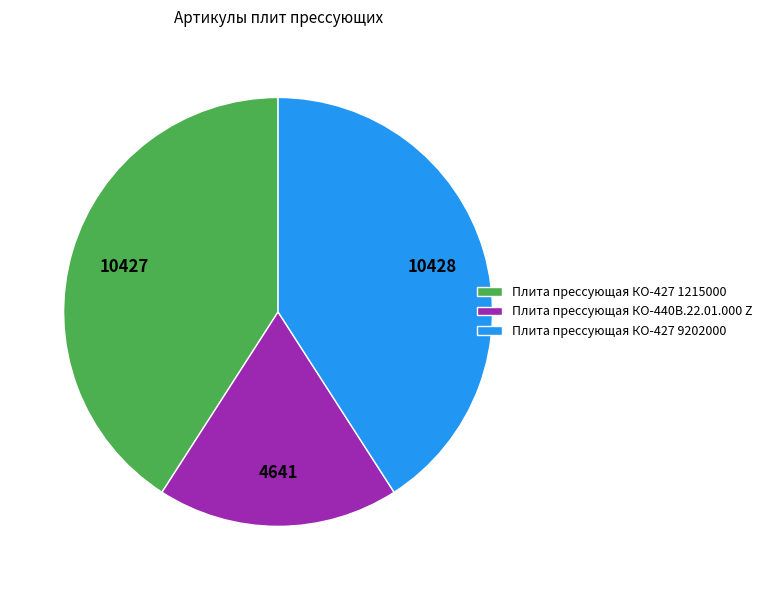

Which category has the smallest portion of the pie?

Плита прессующая КО-440В.22.01.000 Z